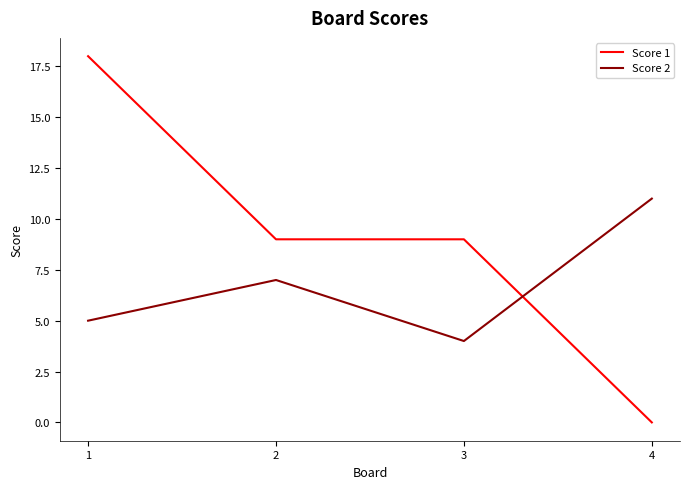

Read the Score 2 value at 2.

7